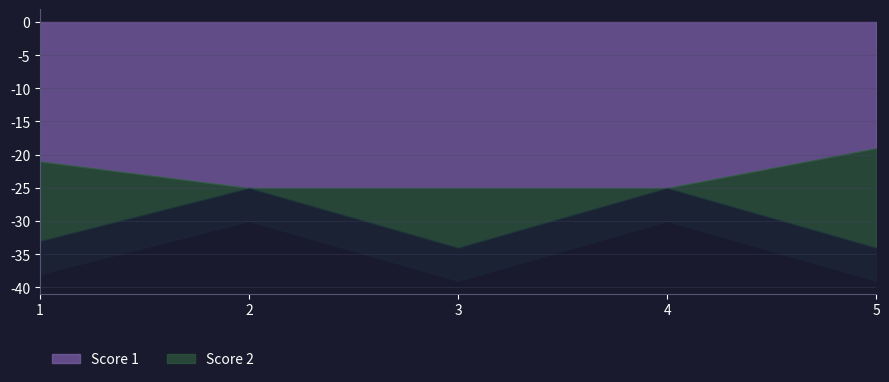

The value of Score 2 at 5 is 5. True or false?

False